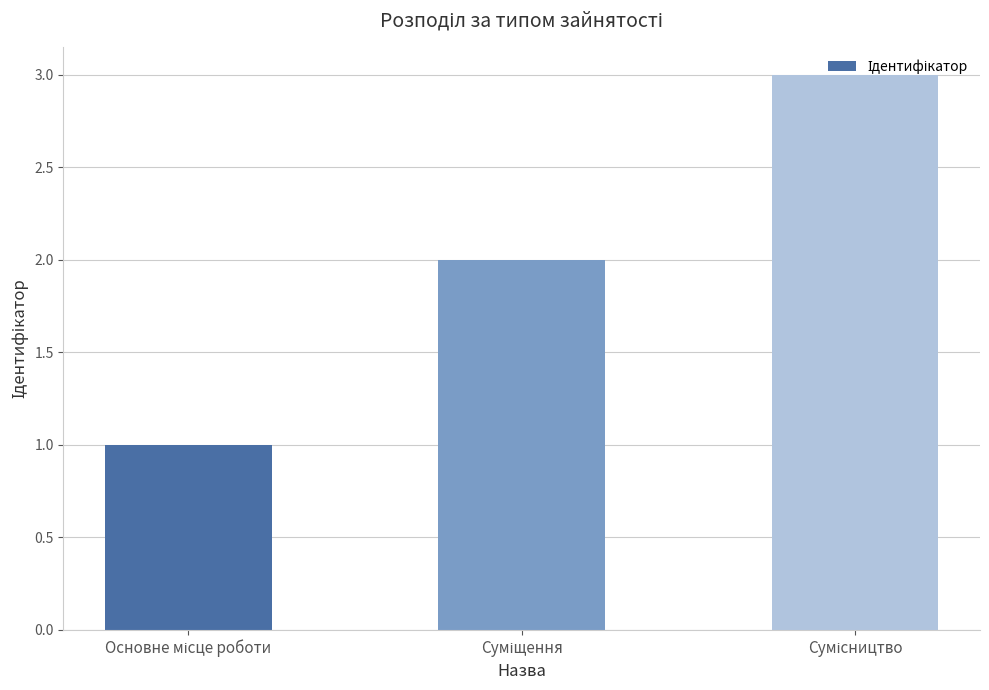

What is the sum of all values?

6